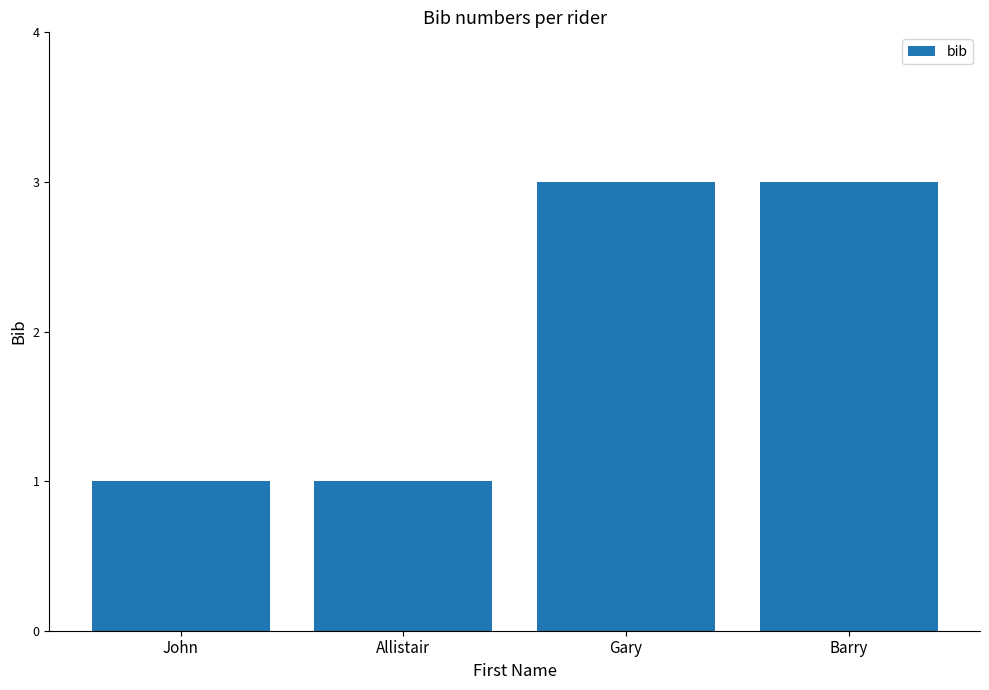

What is the label of the 4th bar from the left?

Barry